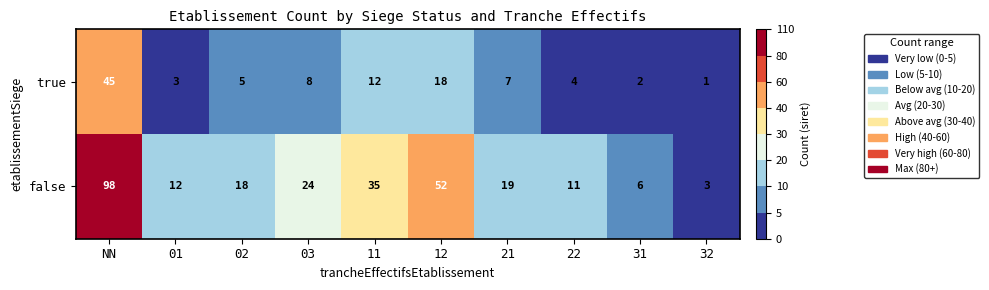

Reading left to right, list all the values displayed in this chart.

true: NN=45	01=3	02=5	03=8	11=12	12=18	21=7	22=4	31=2	32=1
false: NN=98	01=12	02=18	03=24	11=35	12=52	21=19	22=11	31=6	32=3